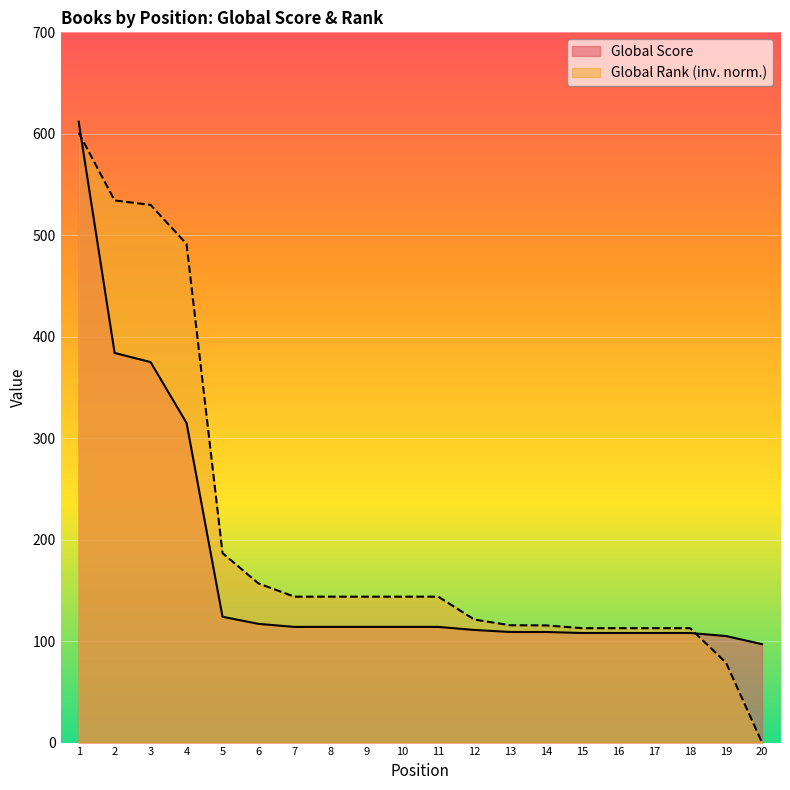

What is the value of the Global Score point at the 5th from the left?

124.0